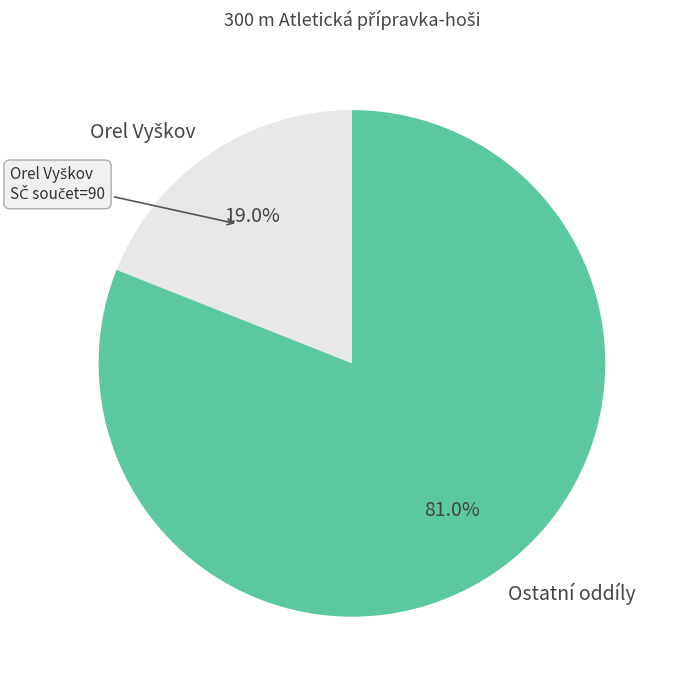

Which slice is the largest?

Ostatní oddíly